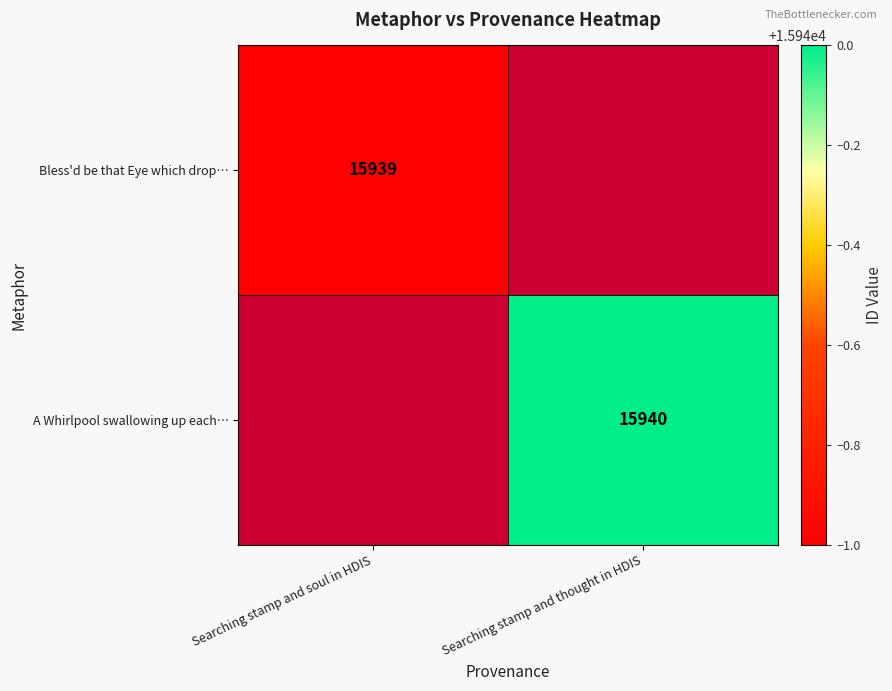

The A Whirlpool swallowing up each… series shows 3517 at Searching stamp and thought in HDIS. True or false?

False